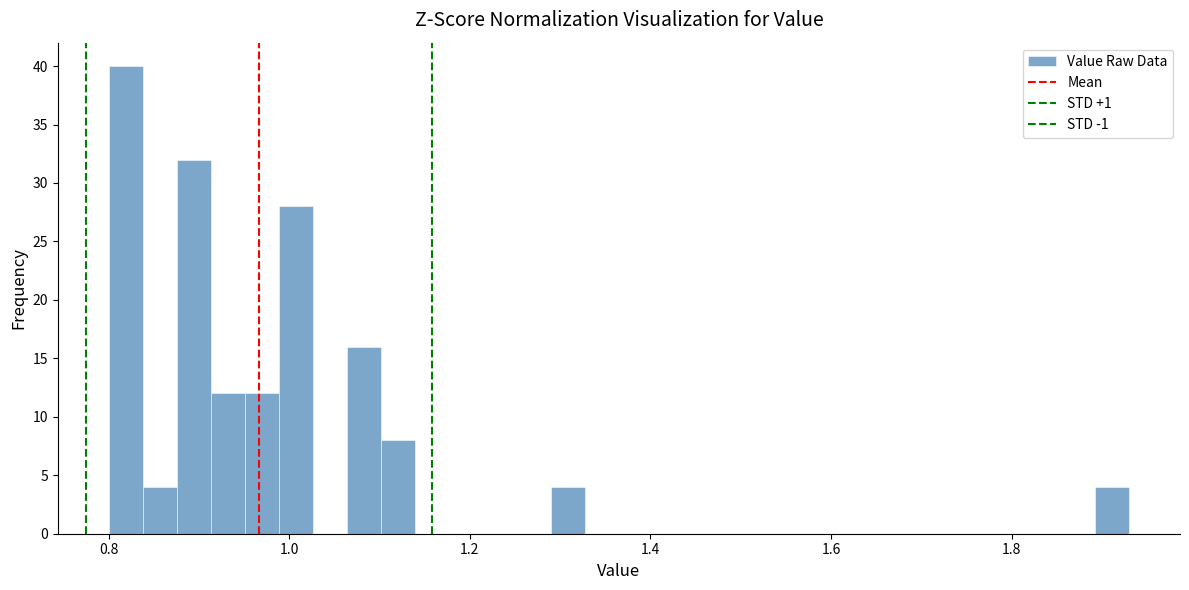

Read against the x-axis, roughly where is the centre of the tallest bar?

0.82